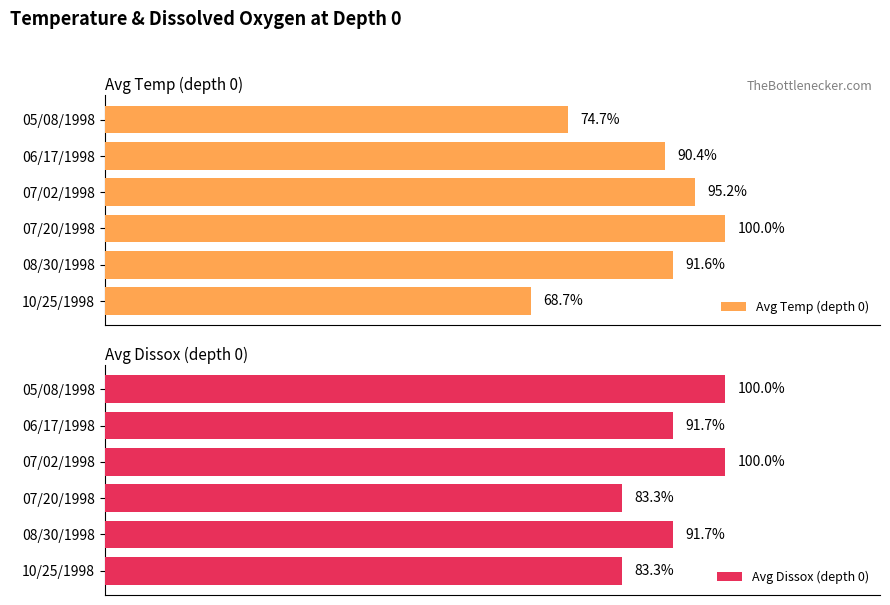

Between 06/17/1998 and 07/02/1998, which series saw the biggest shift?

Avg Temp (depth 0)